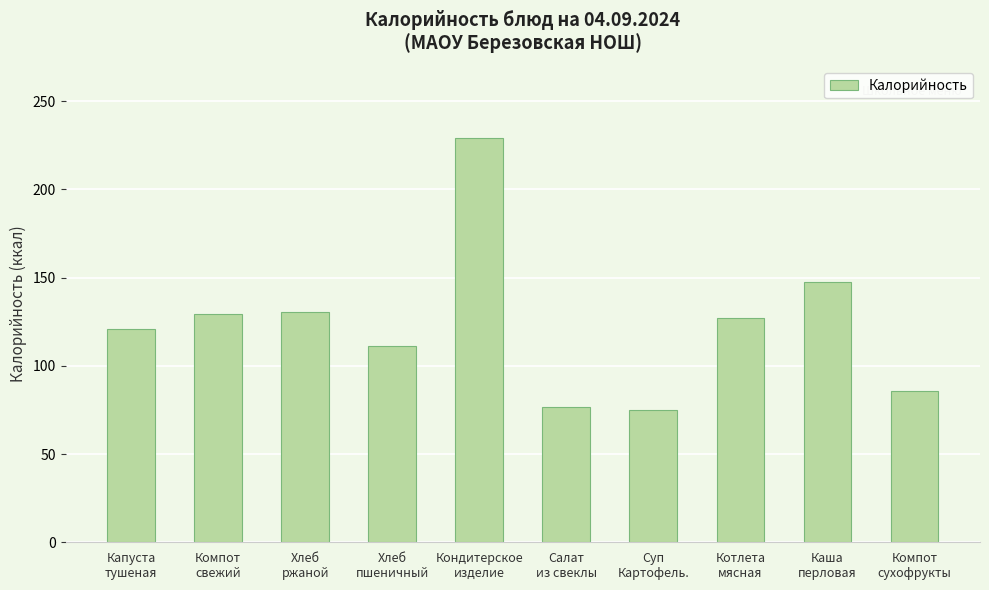

Which label corresponds to the largest value in the chart?

Кондитерское
изделие